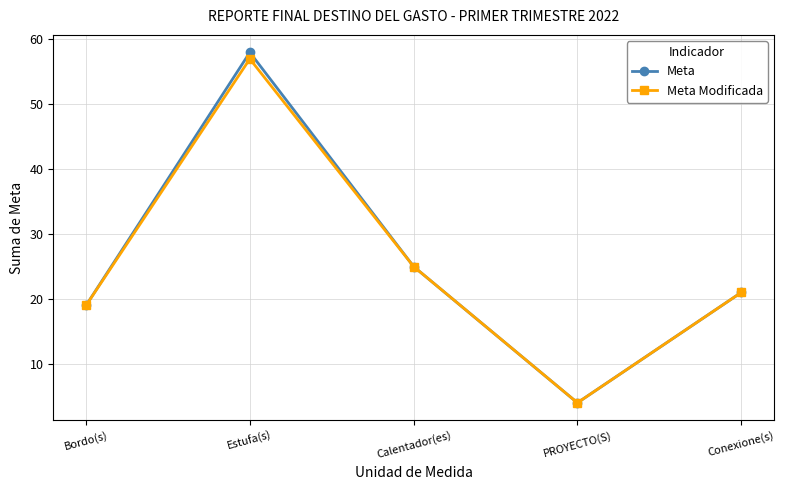

Rank the series by their maximum value, from lowest to highest.

Meta Modificada, Meta